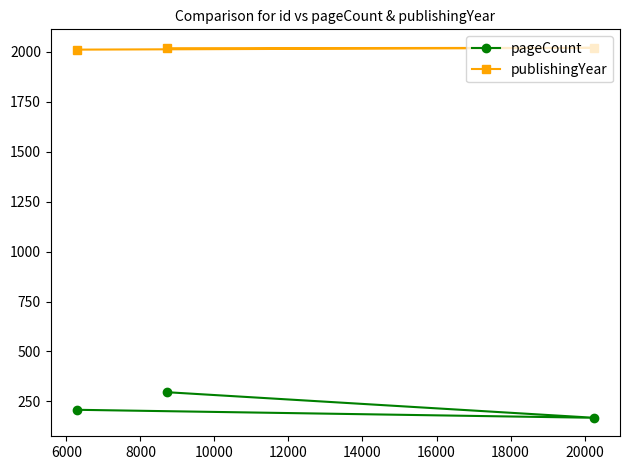

Rank the series by their average value, from lowest to highest.

pageCount, publishingYear